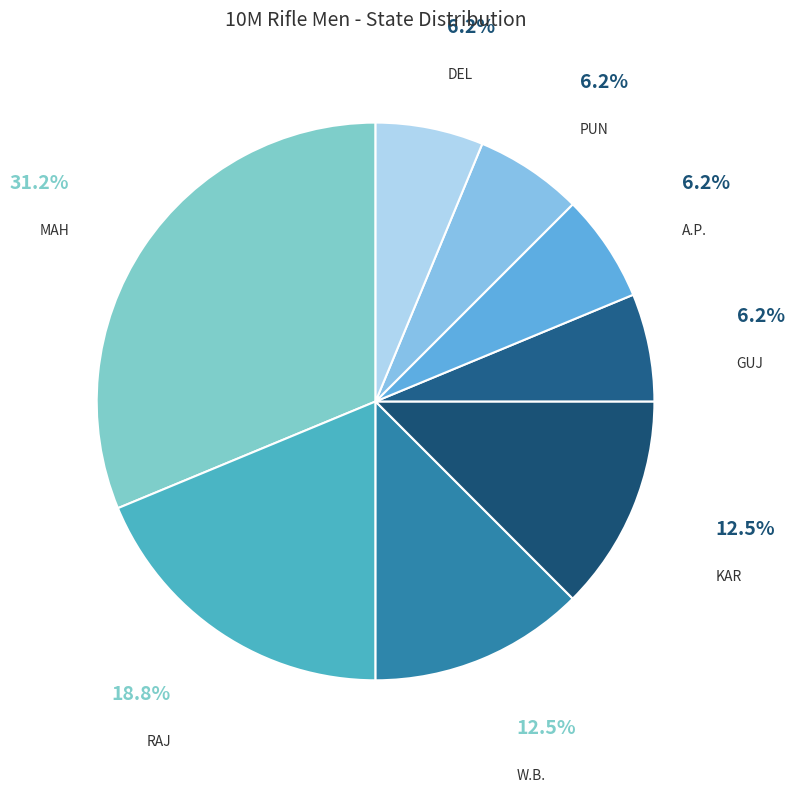

Count the number of slices in the pie.

8